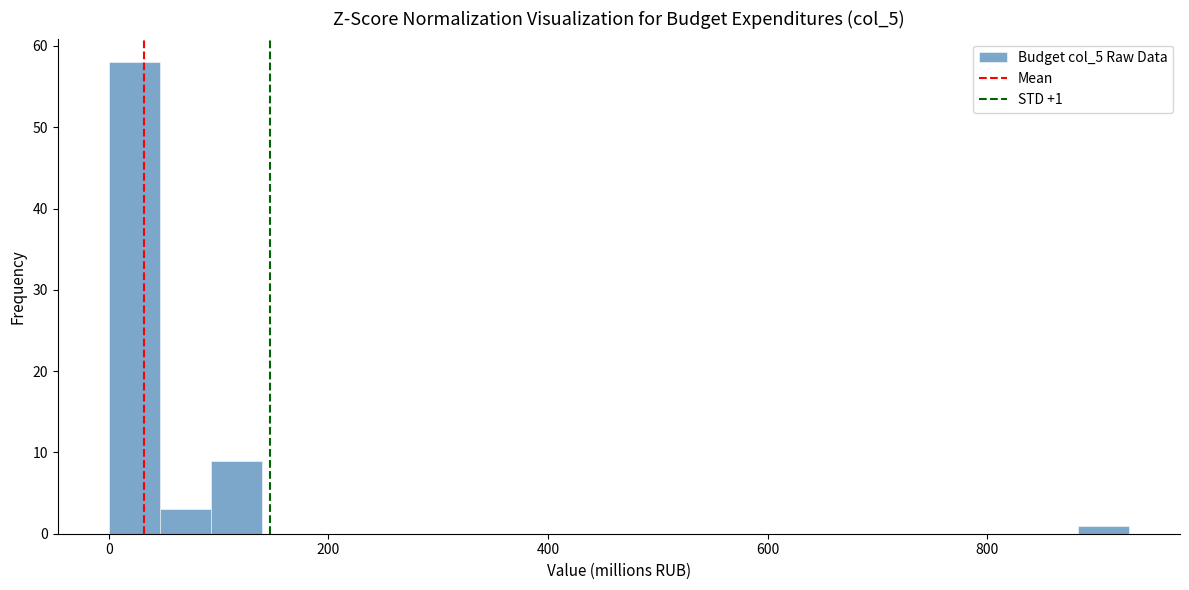

Around what value on the x-axis is the tallest bar? Give the approximate position of its centre, as read against the axis.

20